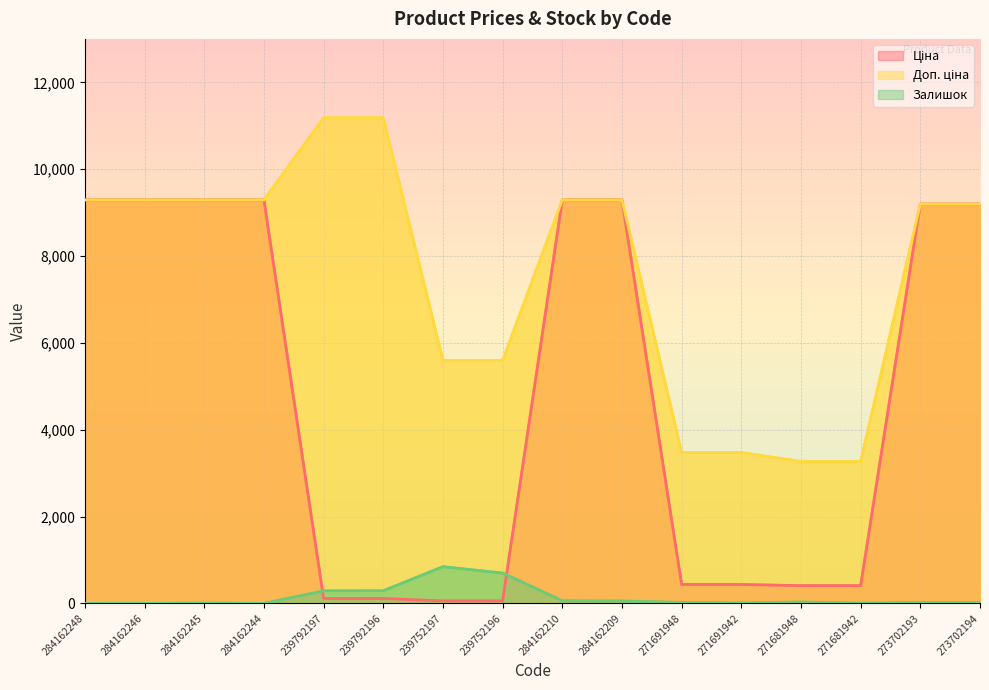

At which category is the sum across all series the highest?

284162210